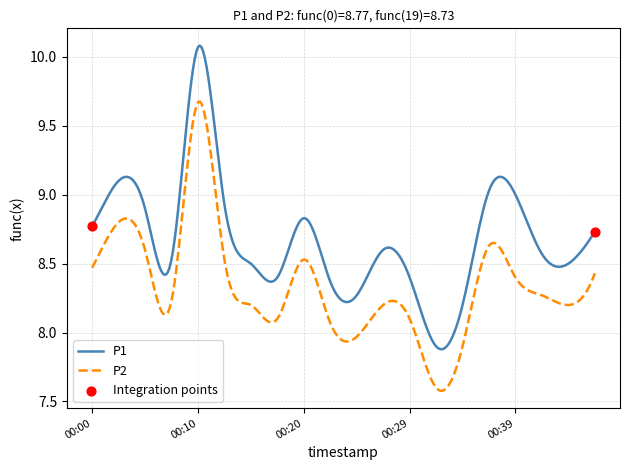

Which series has the largest total across all categories?

P1